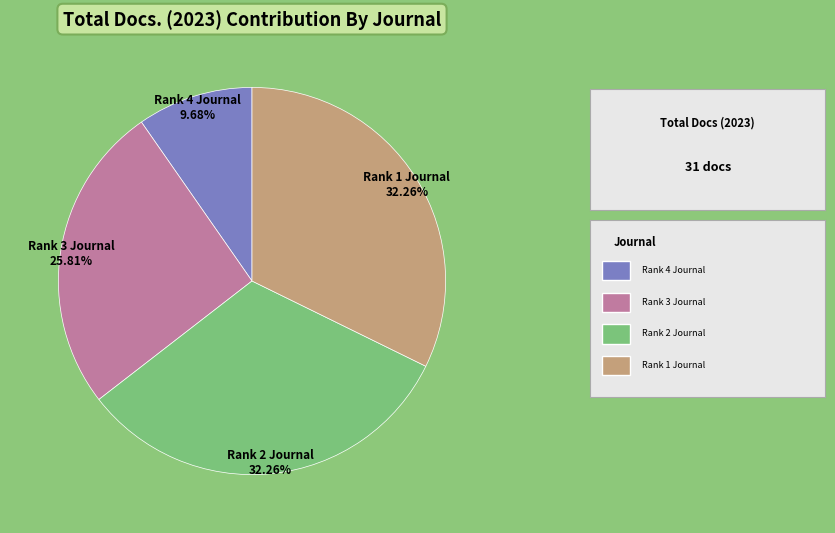

Does Rank 2 Journal represent more than half of the total?

No